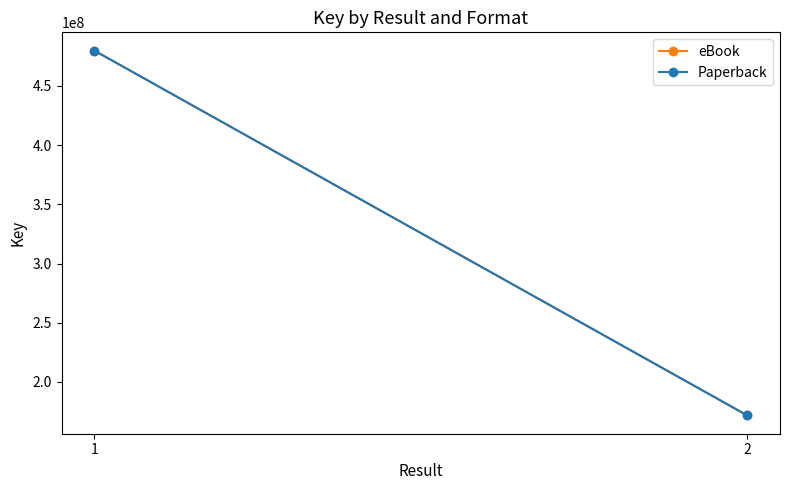

At how many categories does at least one series exceed 380795315?

1